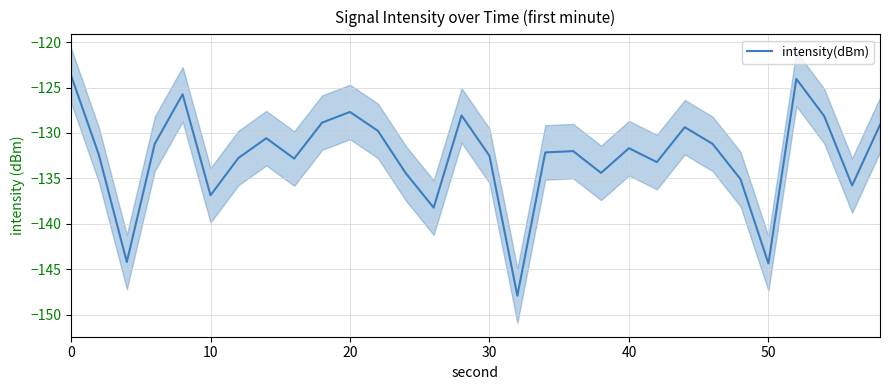

Does the chart display data point markers on the line(s)?

No